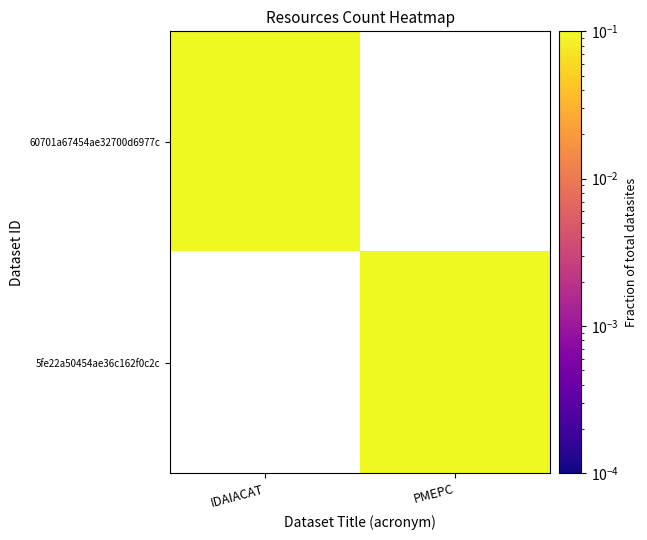

Is the value of 5fe22a50454ae36c162f0c2c at IDAIACAT greater than the value of 60701a67454ae32700d6977c at PMEPC?

No